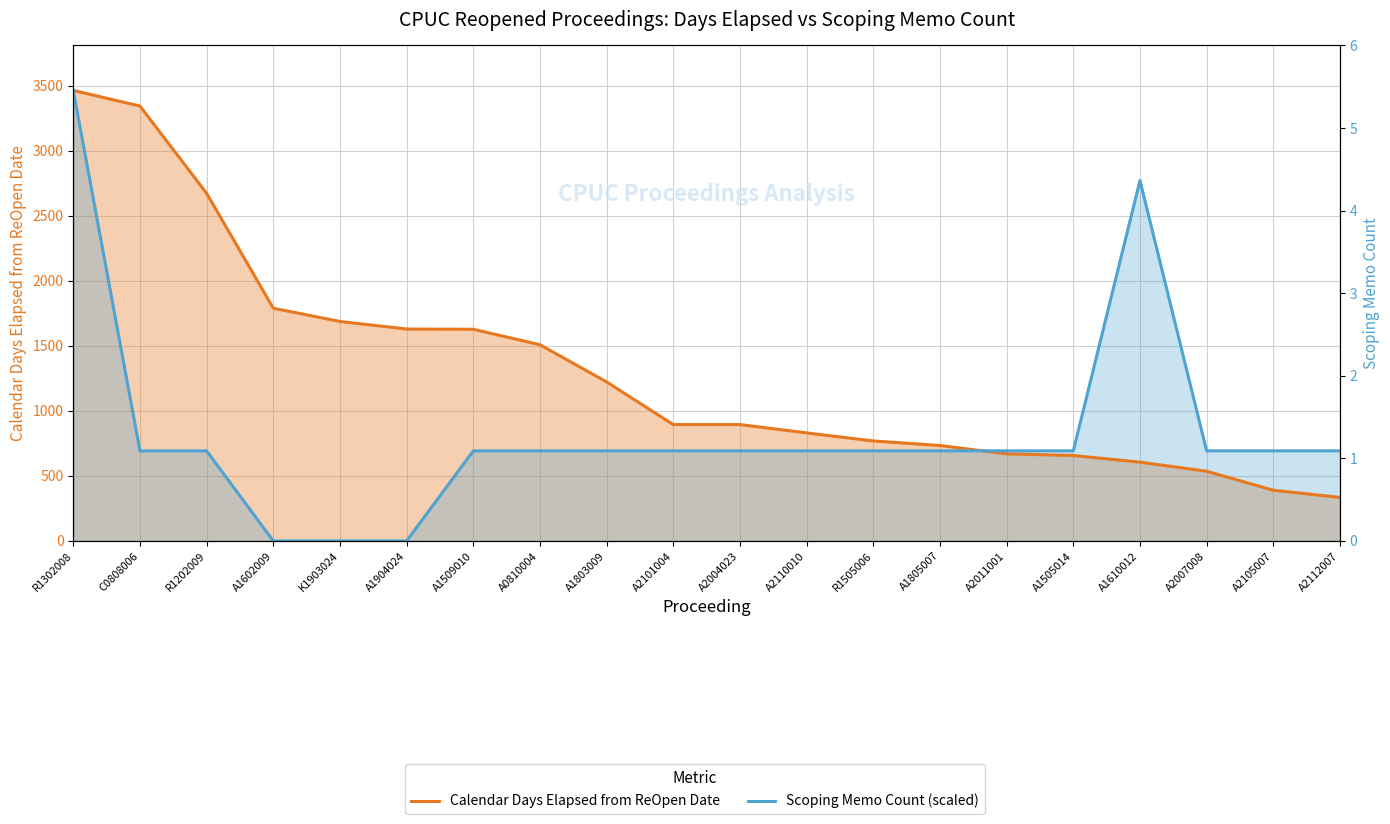

At which label does Scoping Memo Count (scaled) reach its minimum?

A1602009